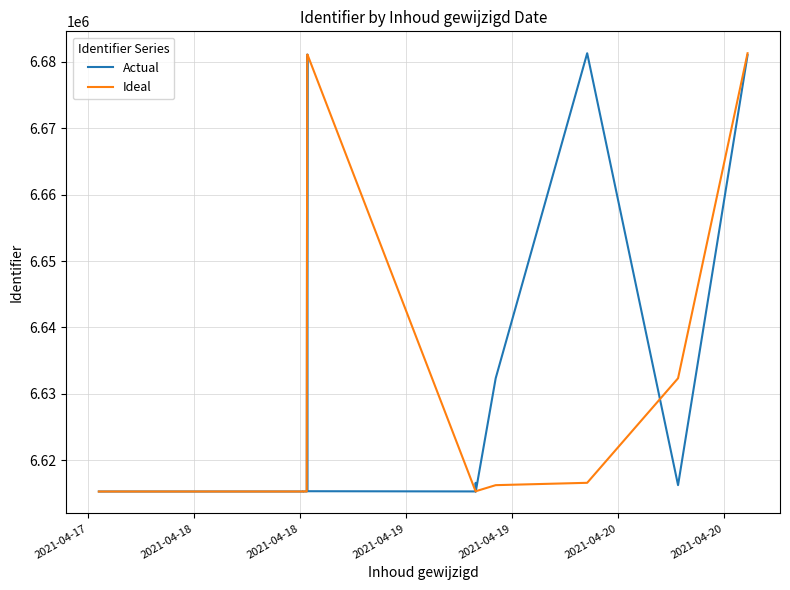

Which series has the largest range (max minus min)?

Actual